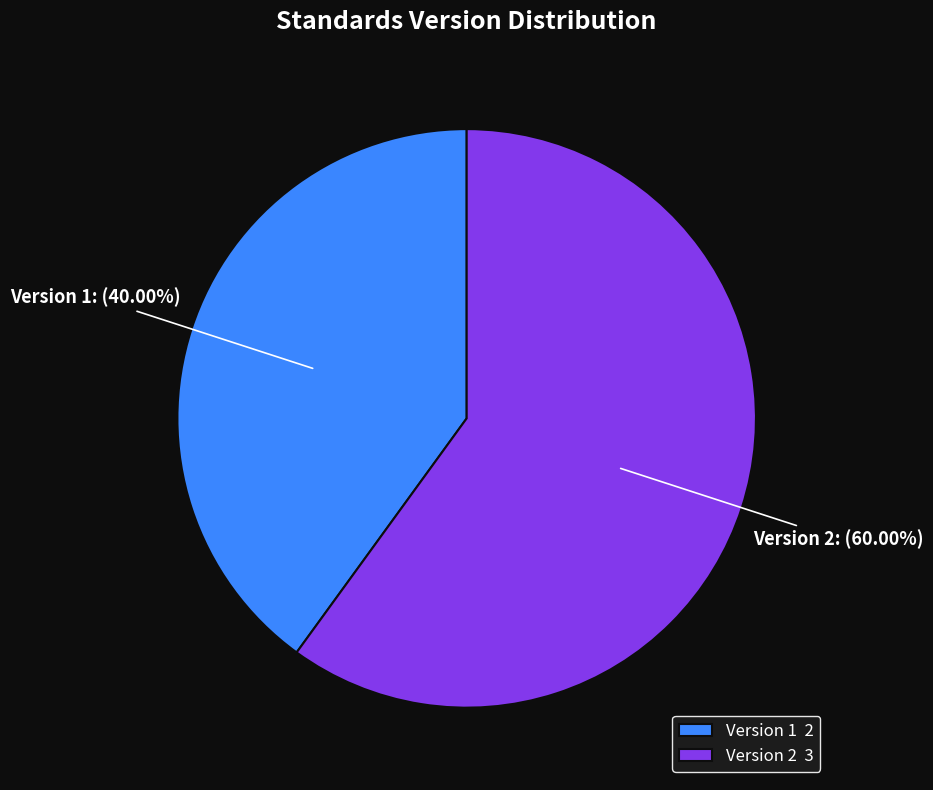

Is there a majority slice in this chart?

Yes